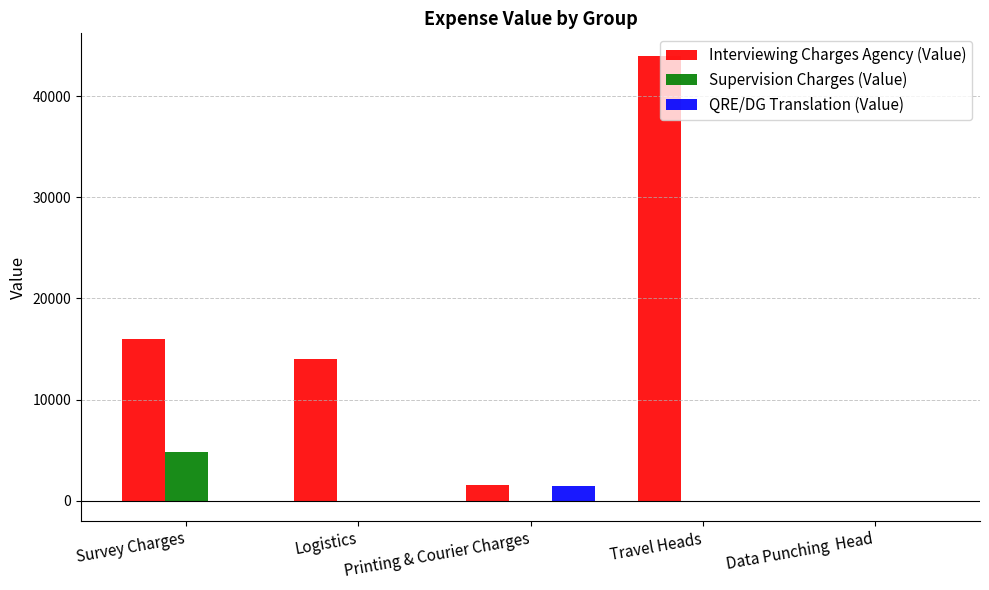

Between Survey Charges and Logistics, which series saw the biggest shift?

Supervision Charges (Value)